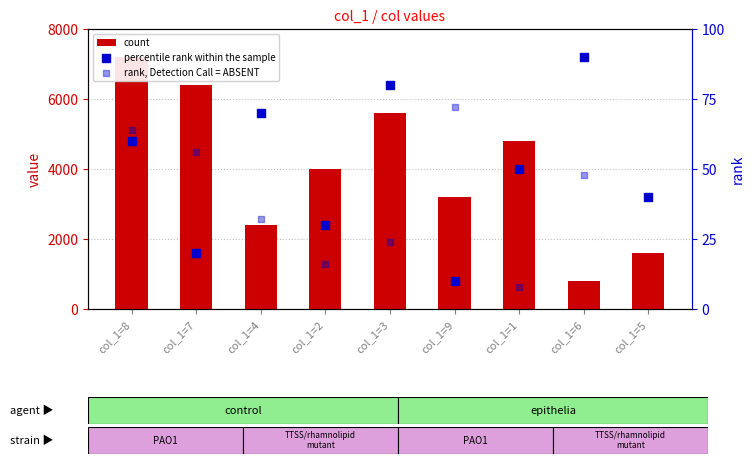

At which category is the sum across all series the highest?

col_1=8